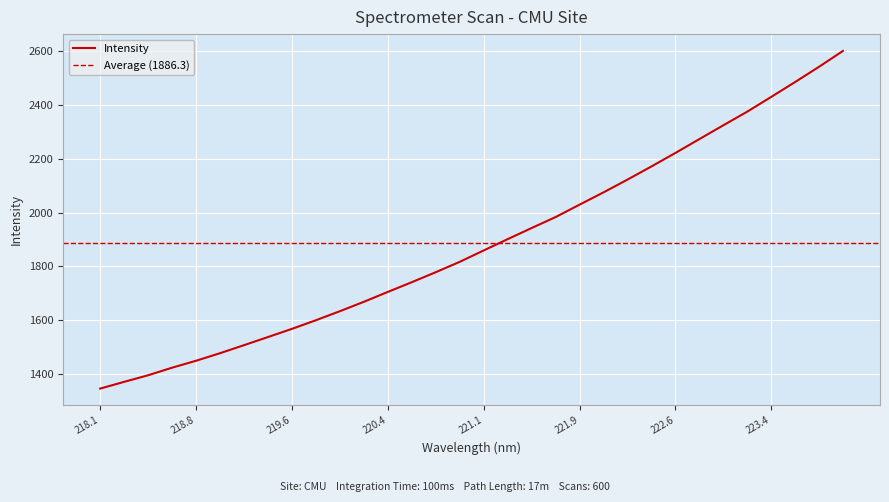

Rank the categories by value from lowest to highest.

218.0596, 218.2508, 218.442, 218.6332, 218.8244, 219.0156, 219.2067, 219.3979, 219.589, 219.7801, 219.9712, 220.1623, 220.3533, 220.5444, 220.7354, 220.9264, 221.1174, 221.3083, 221.4993, 221.6902, 221.8812, 222.0721, 222.263, 222.4538, 222.6447, 222.8355, 223.0264, 223.2172, 223.408, 223.5987, 223.7895, 223.9802